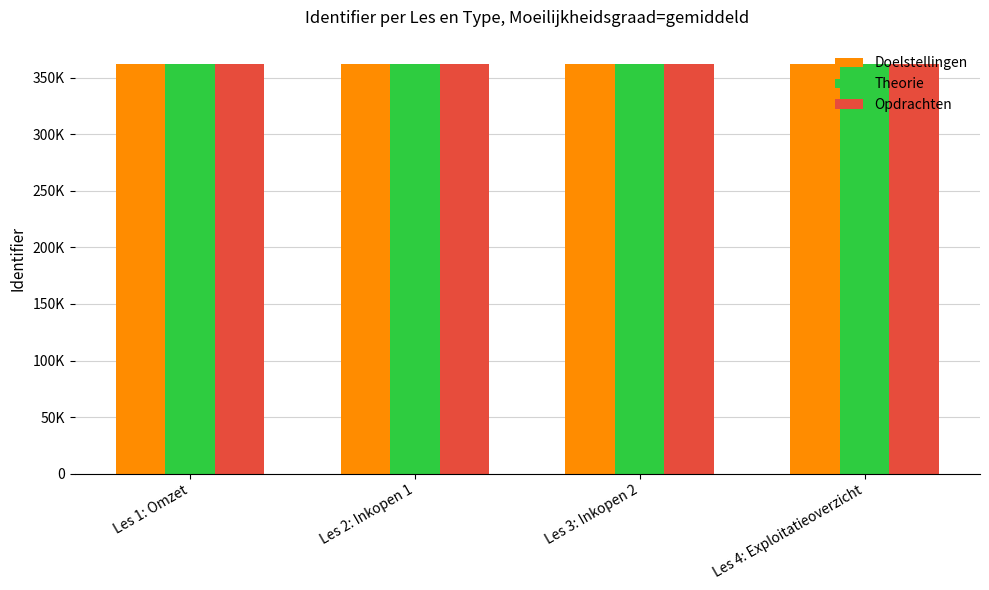

At which category is the sum across all series the highest?

Les 4: Exploitatieoverzicht